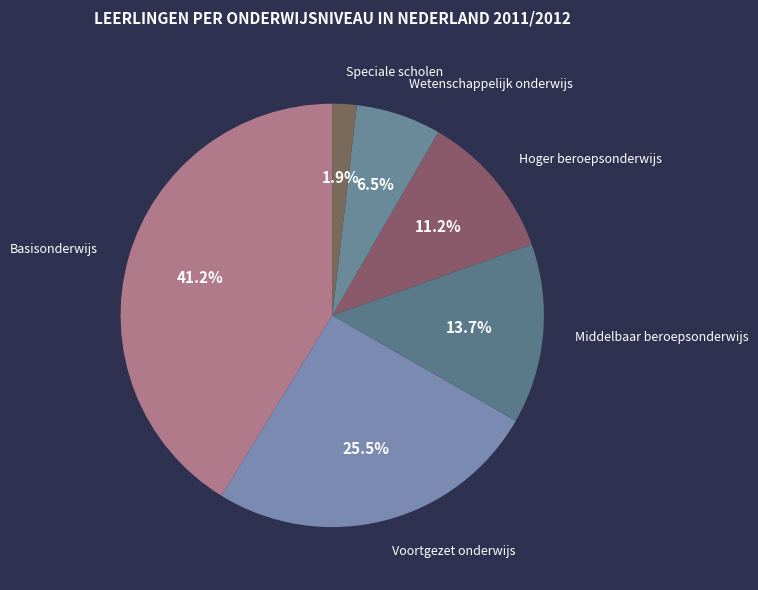

To the nearest percent, what is the difference between the largest and smallest slice percentages?

39%